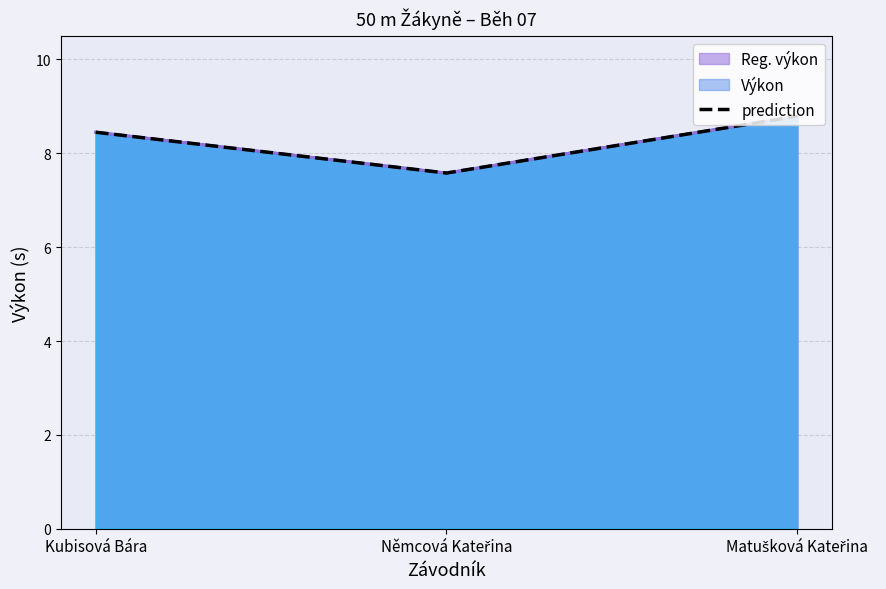

How many lines are shown in the chart?

1